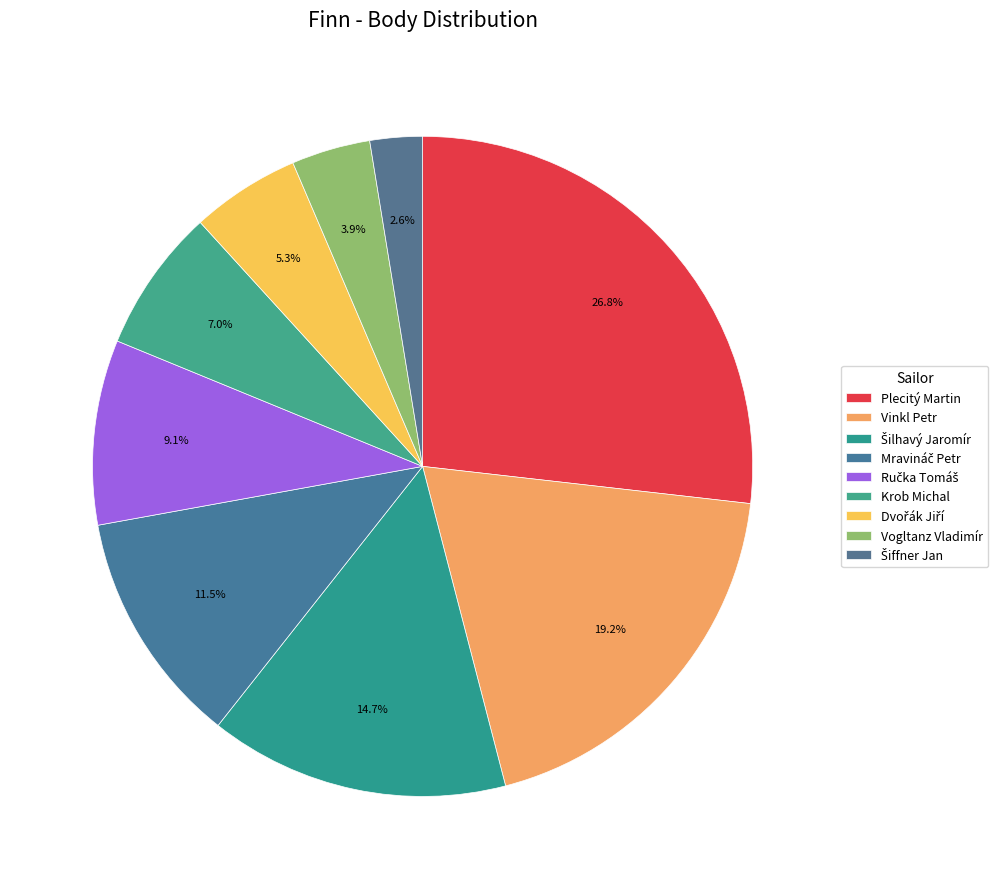

How many slices are in this pie chart?

9